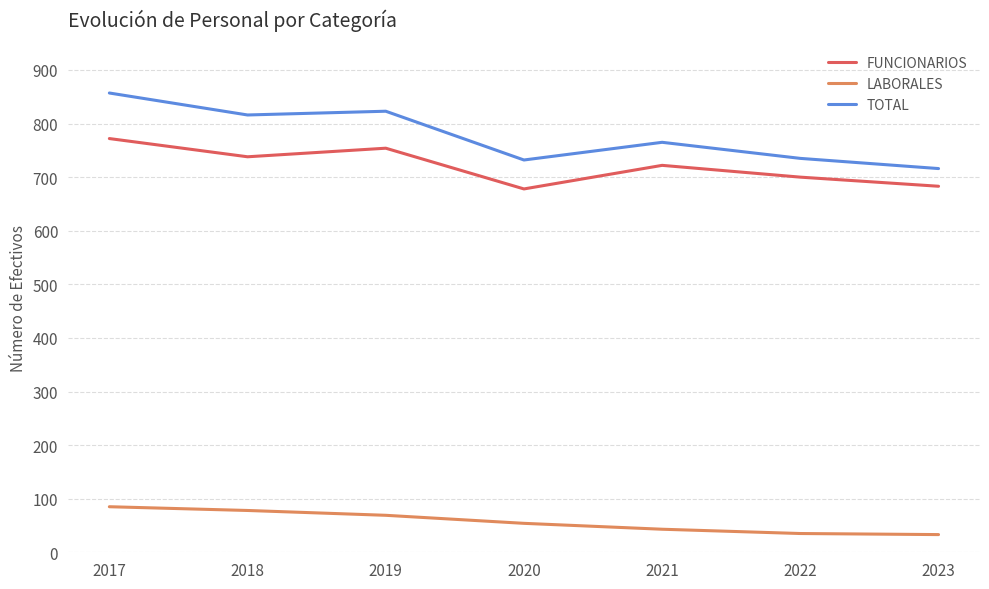

What is the total value across all series at 2021?

1530